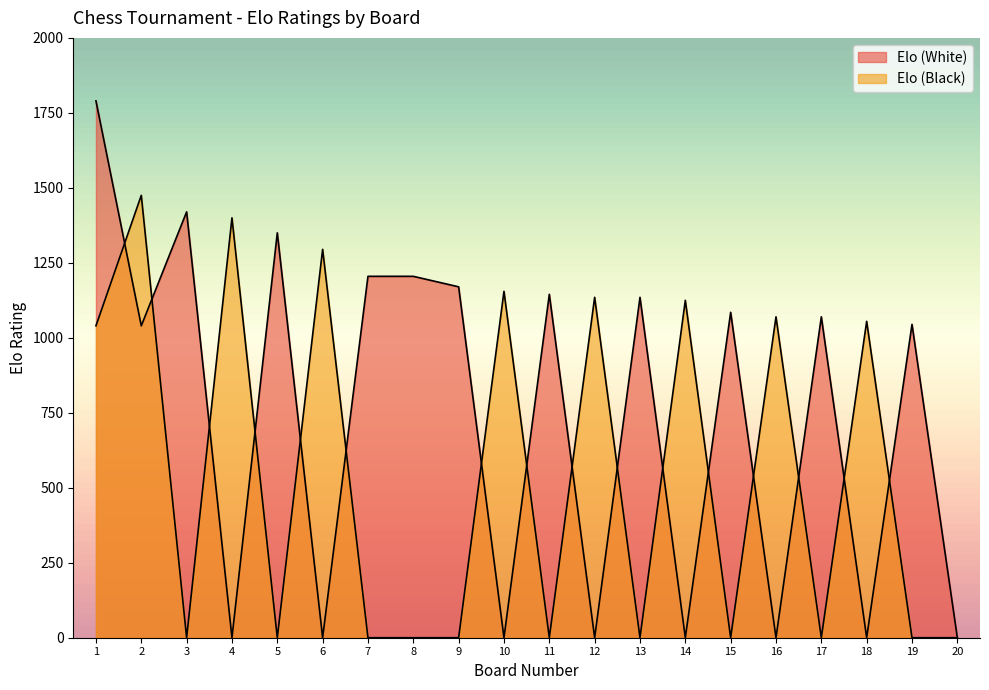

True or false: Elo (White) and Elo (Black) cross at least once.

True